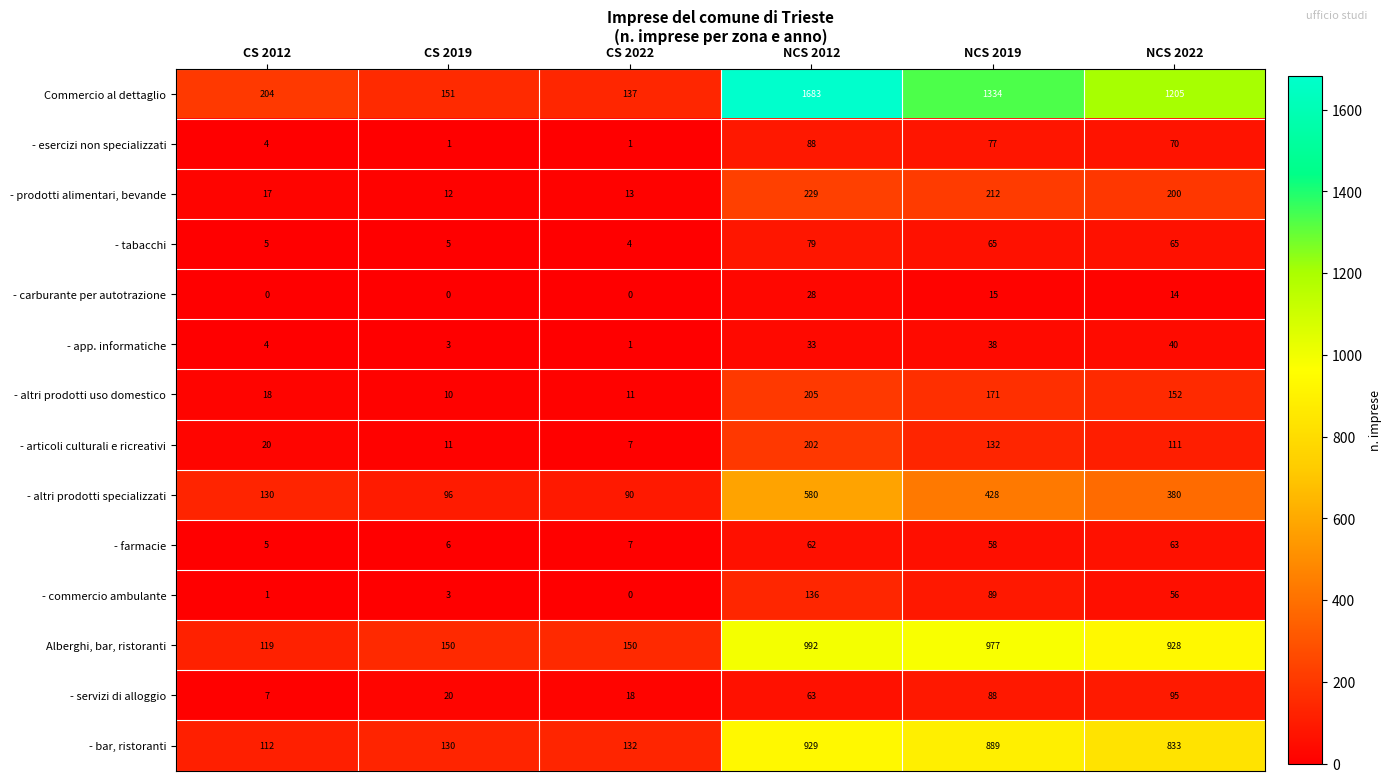

How many series are shown in this chart?

14